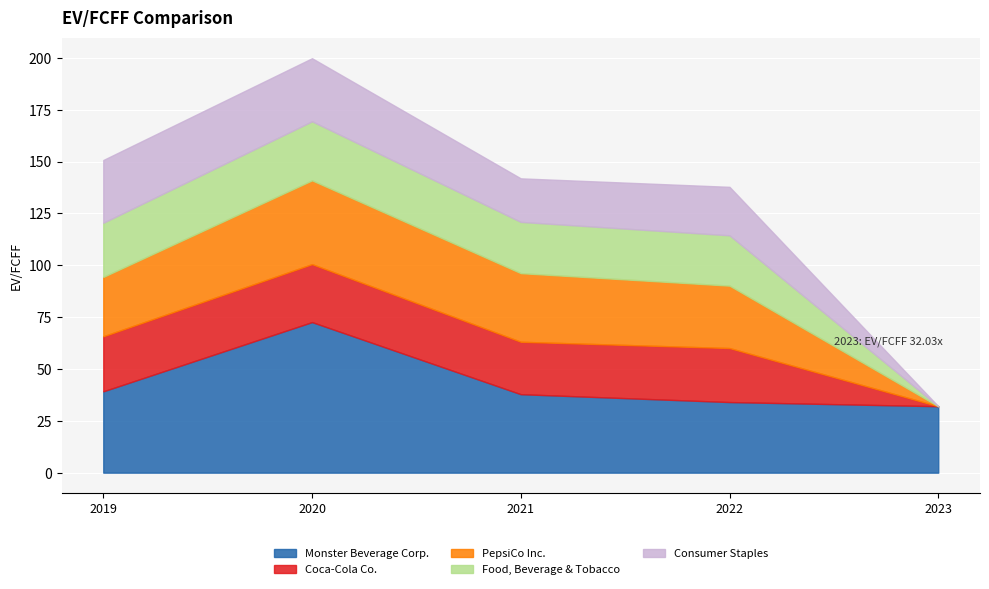

What is the total value across all series at 2022-12-31?

137.8